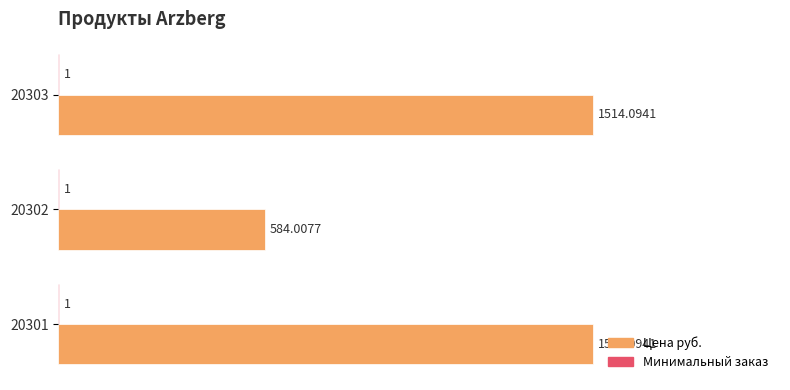

What is the total value across all series at 20301?

1.0